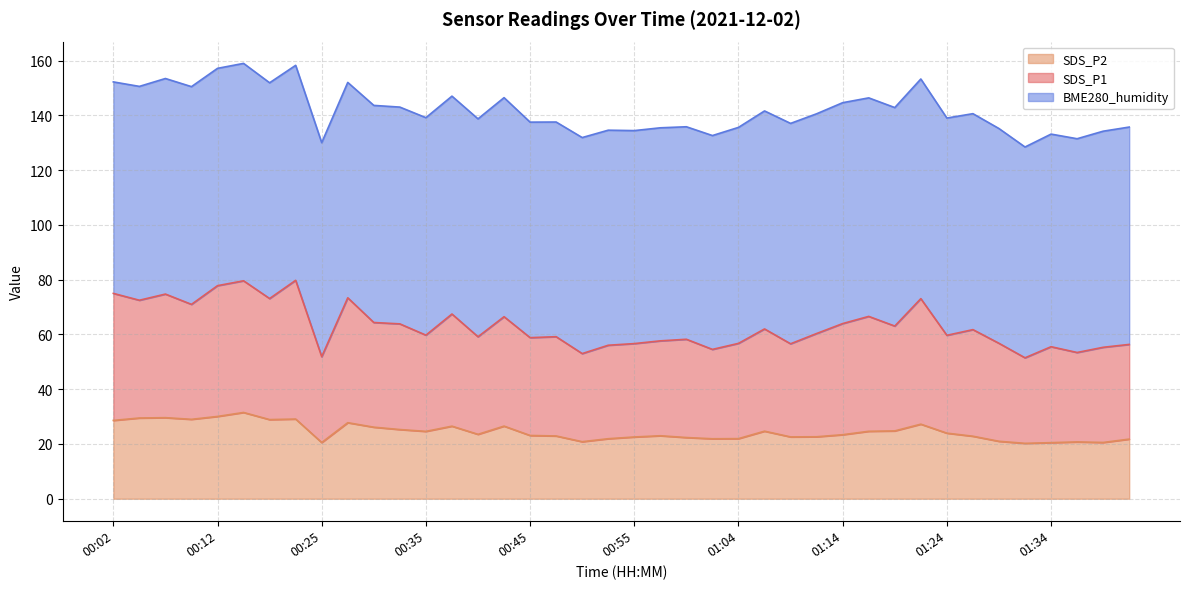

What is the minimum value for SDS_P2?

20.2